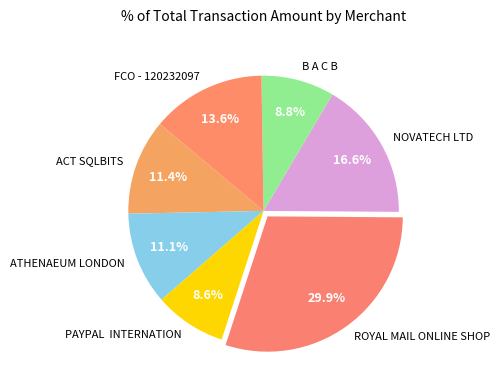

Is the sum of B A C B and FCO - 120232097 greater than half?

No